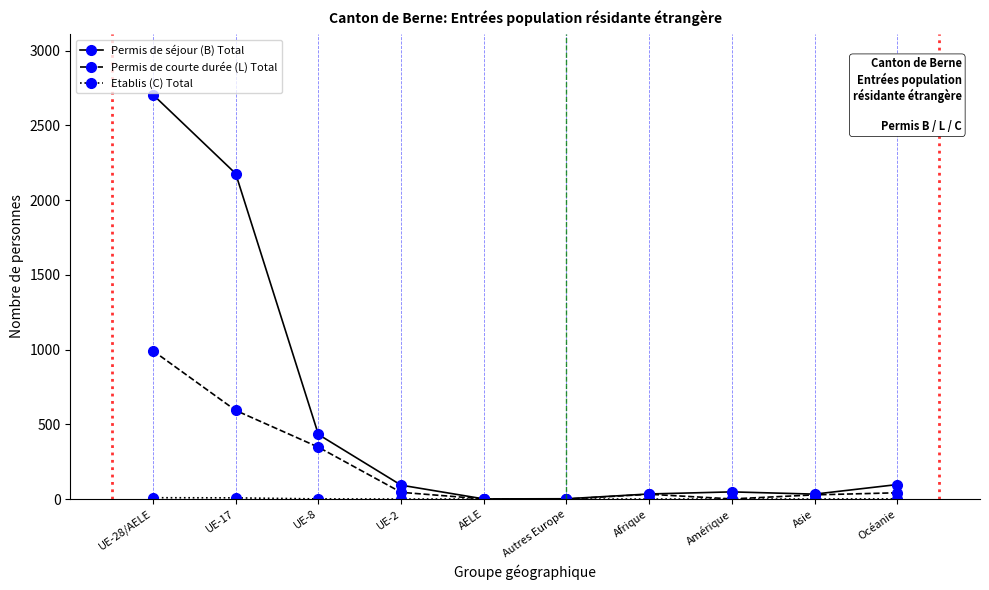

What is the spread (max minus min) of values at Océanie?

96